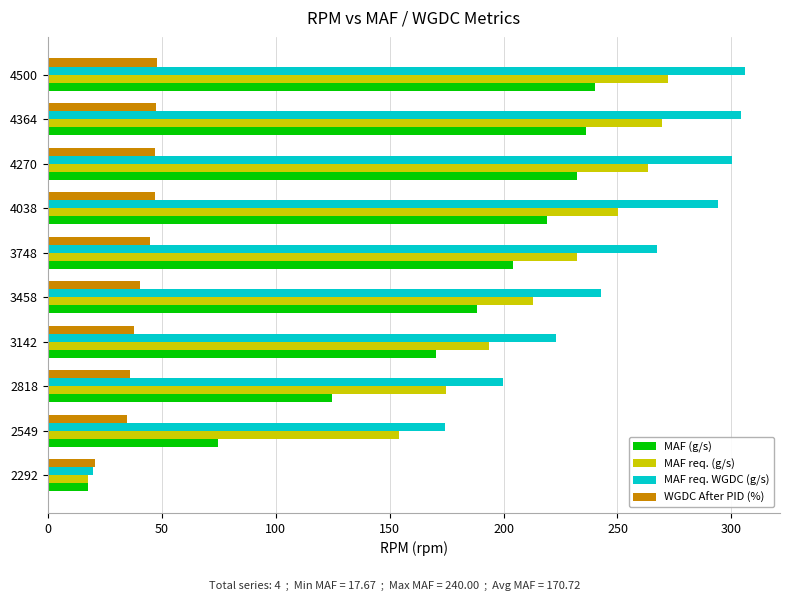

Where is MAF req. WGDC (g/s) nearest to the value 162?

2549